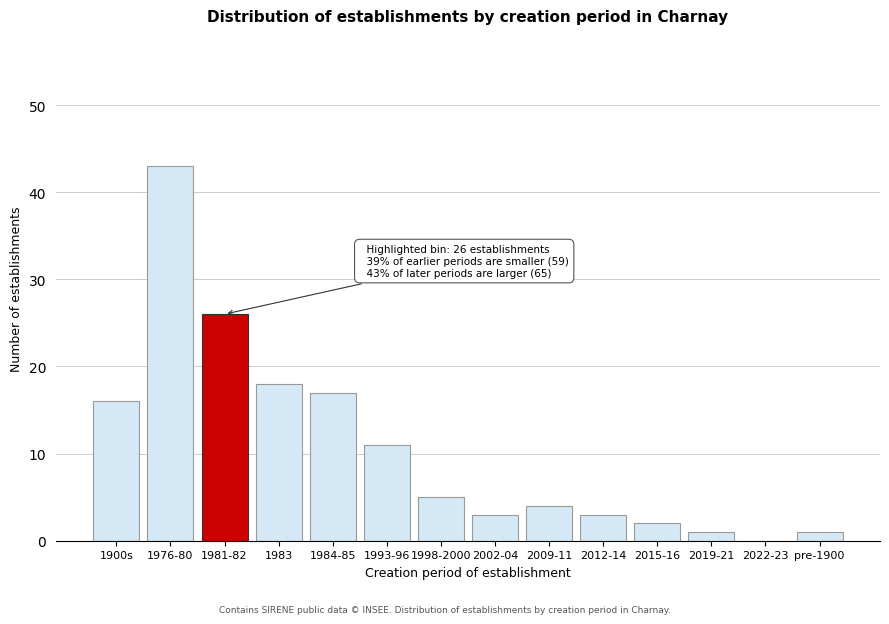

Reading left to right, extract all data points from this chart.

1900s=16	1976-80=43	1981-82=26	1983=18	1984-85=17	1993-96=11	1998-2000=5	2002-04=3	2009-11=4	2012-14=3	2015-16=2	2019-21=1	2022-23=0	pre-1900=1